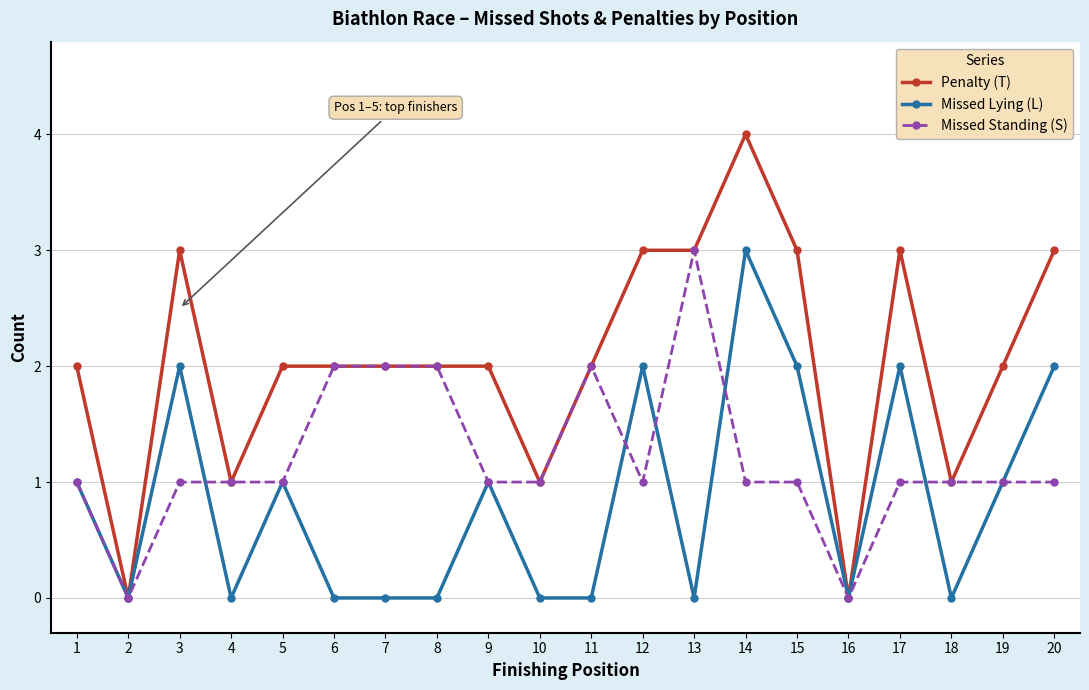

At which category is the sum across all series the highest?

14